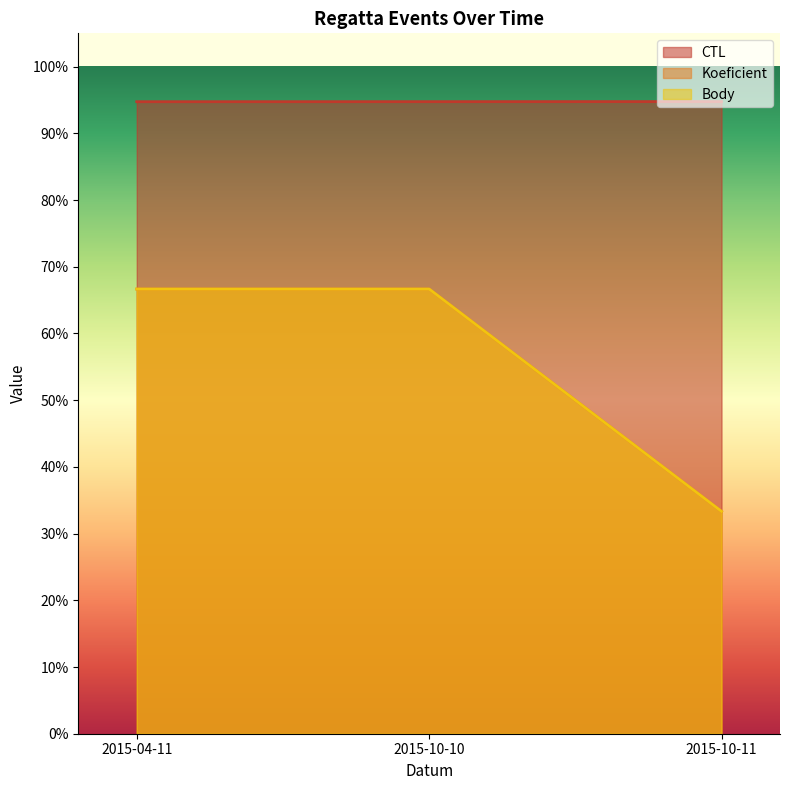

Which has a higher value, 2015-10-11 or 2015-04-11?

2015-10-11